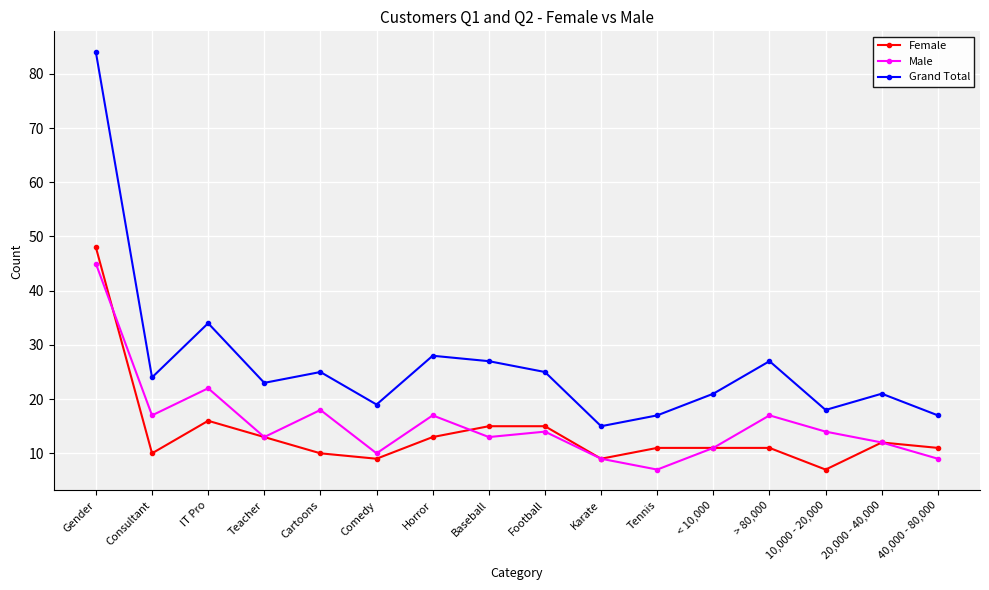

True or false: Male has more than 2 interior local peaks.

True